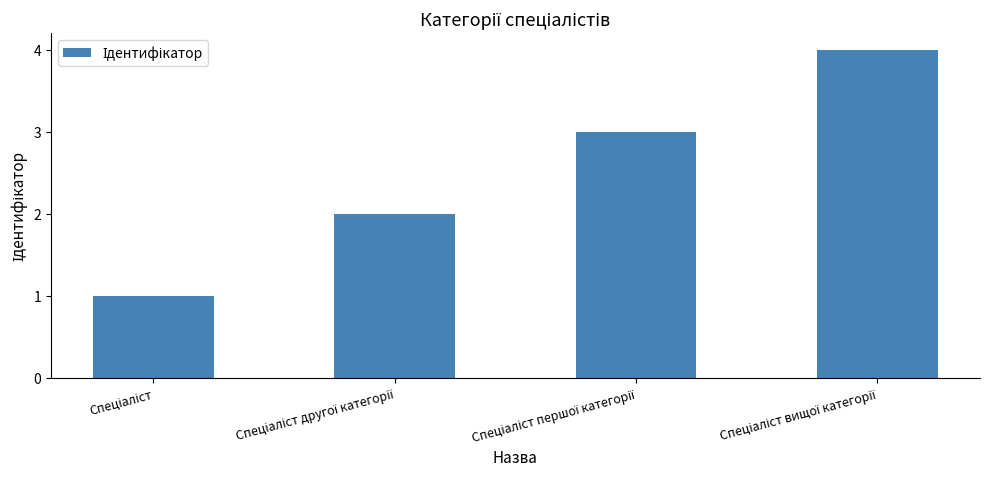

What is the difference between the maximum and minimum values?

3